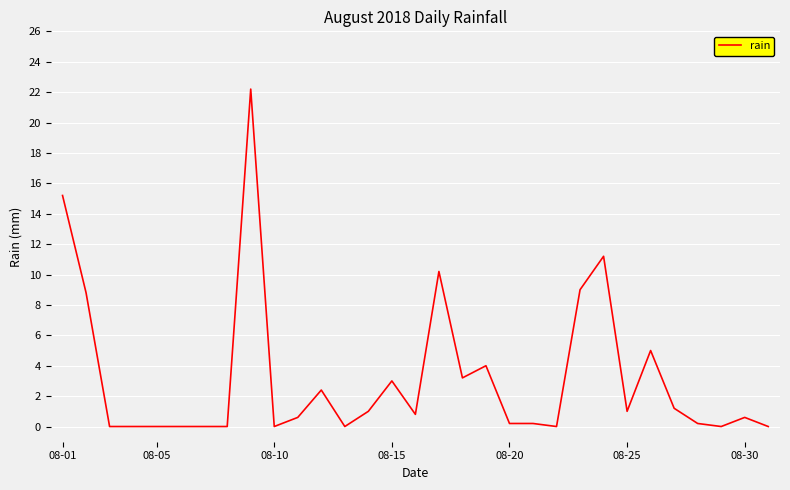

What is the difference between the maximum and minimum values?

22.2